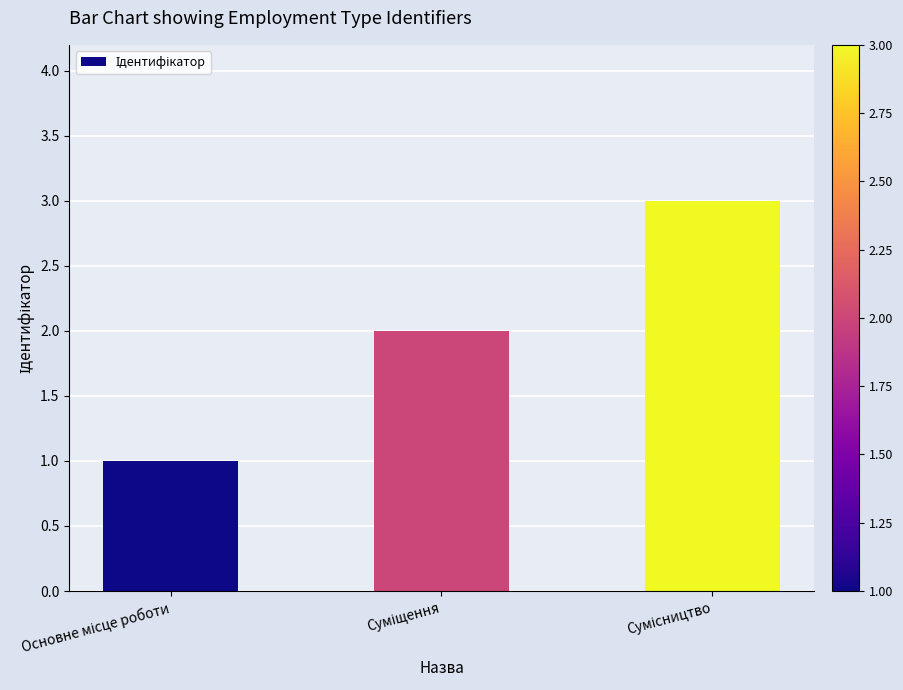

What is the greatest value displayed?

3